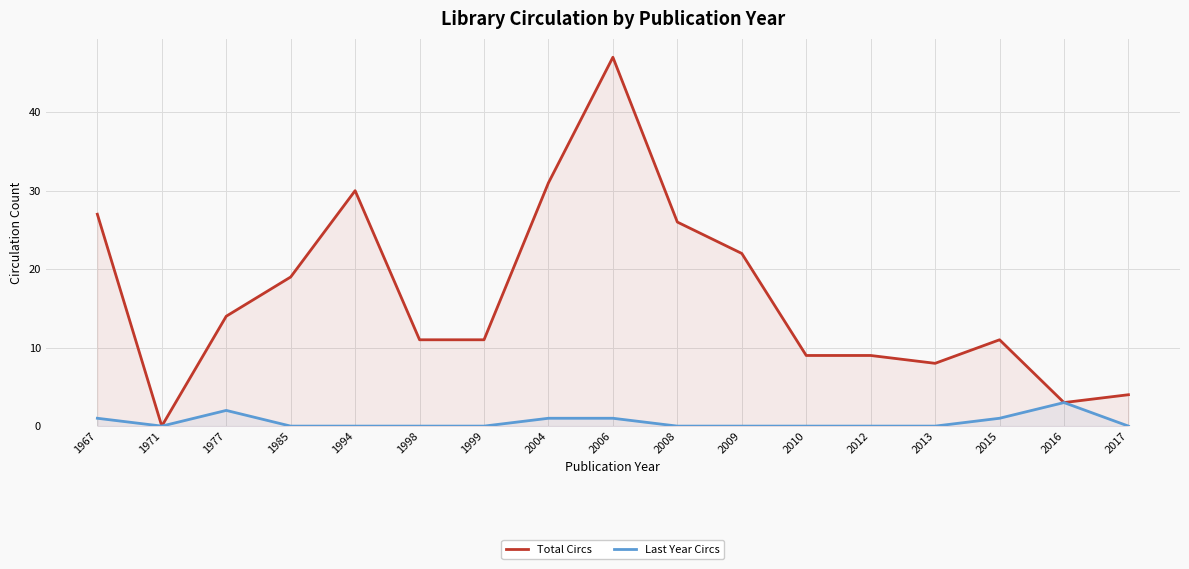

Rank the categories by Last Year Circs value from lowest to highest.

1971, 1985, 1994, 1998, 1999, 2008, 2009, 2010, 2012, 2013, 2017, 1967, 2004, 2006, 2015, 1977, 2016